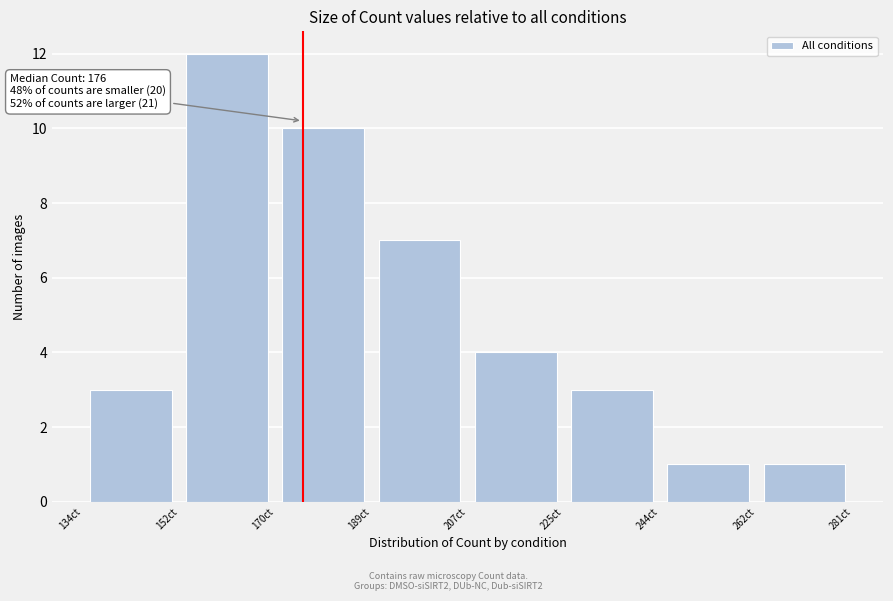

Over which range of the x-axis is the bar tallest?

152 to 170